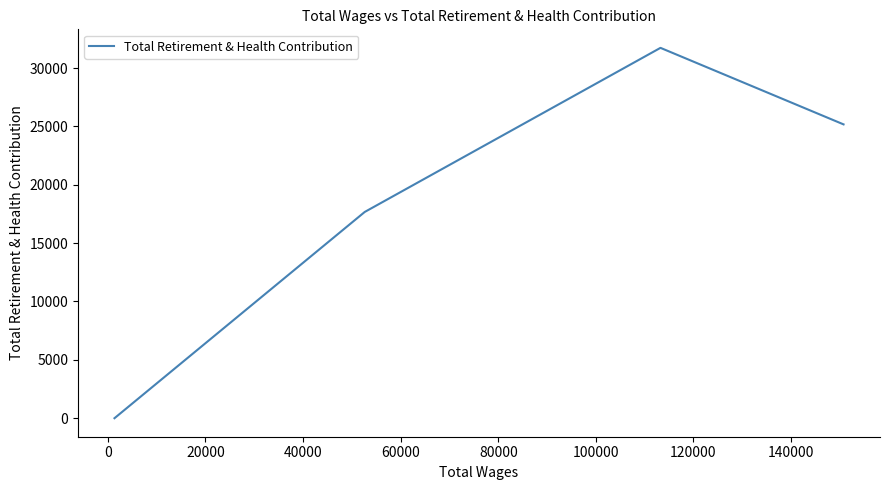

What is the sum of all values?

74576